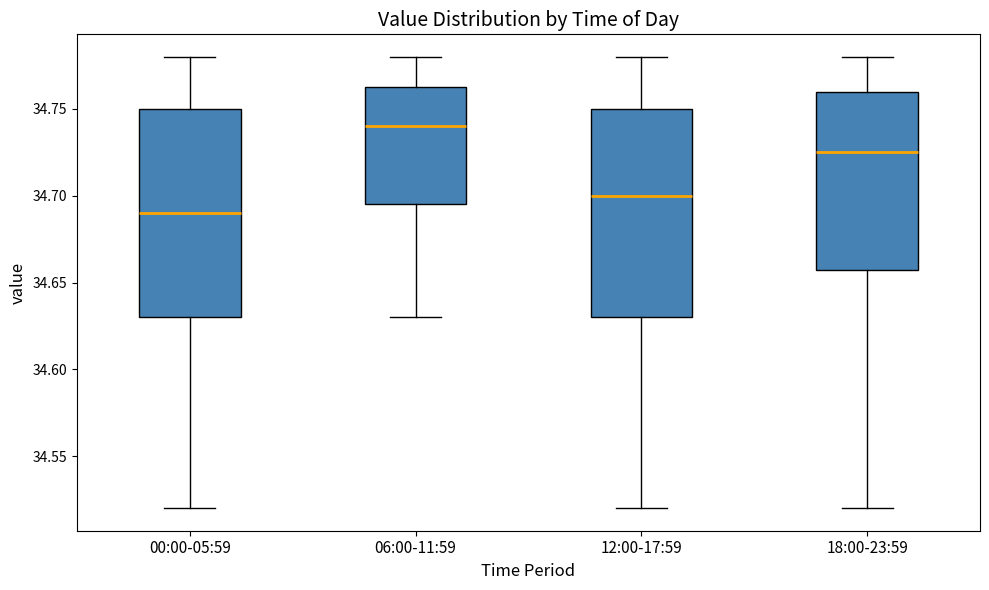

Where does the upper whisker of the box for 00:00-05:59 end on the y-axis? The values are not printed on the chart, so give them approximately, as read against the axis.

34.780